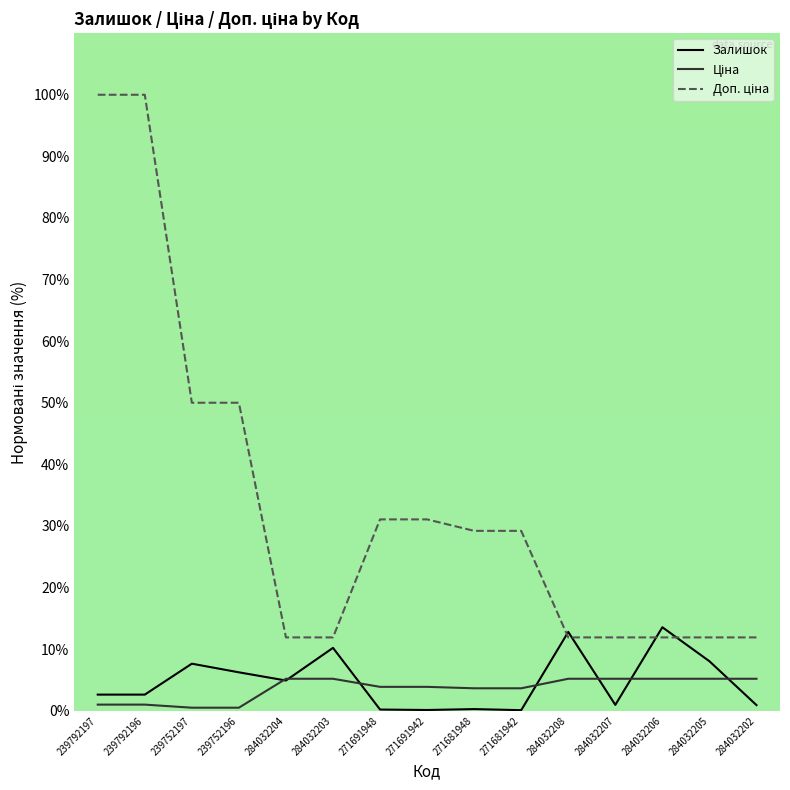

Where do Доп. ціна and Залишок first cross each other?

271681942 and 284032208